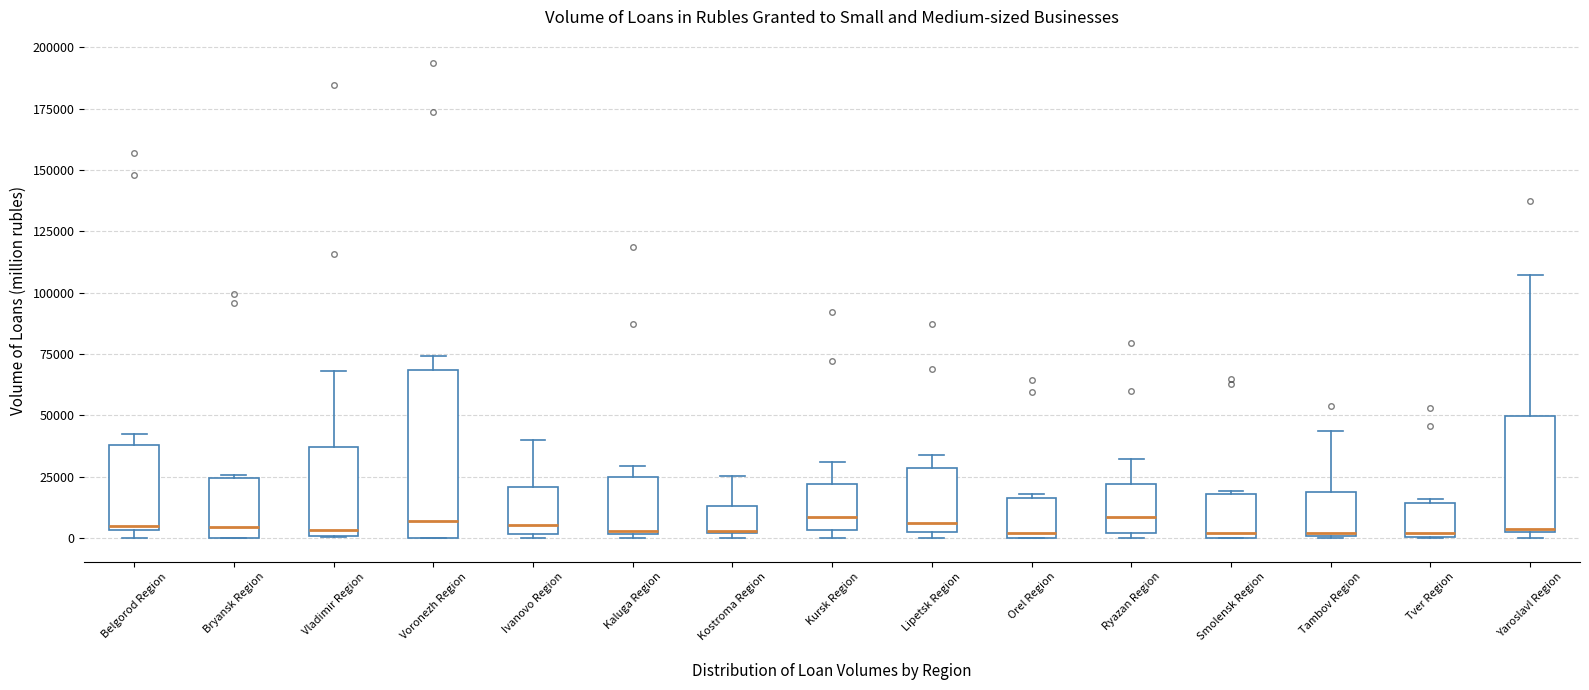

Reading left to right, transcribe this box plot: for each box, give where its median line is, the range the box spans, and where its two whiskers end, as read against the y-axis. The values are not printed on the chart, so give them approximately, as read against the axis.

Belgorod Region: median 5000 (just above the box's lower edge), box 5000 to 40000, whiskers 0 to 40000 (just above the box's upper edge)
Bryansk Region: median 5000, box 0 to 25000, whiskers 0 to 25000
Vladimir Region: median 5000, box 0 to 35000, whiskers 0 to 70000
Voronezh Region: median 5000, box 0 to 70000, whiskers 0 to 75000
Ivanovo Region: median 5000, box 0 to 20000, whiskers 0 (just below the box's lower edge) to 40000
Kaluga Region: median 5000, box 0 to 25000, whiskers 0 to 30000
Kostroma Region: median 5000 (drawn on the box's lower edge), box 0 to 15000, whiskers 0 (just below the box's lower edge) to 25000
Kursk Region: median 10000, box 5000 to 20000, whiskers 0 to 30000
Lipetsk Region: median 5000, box 0 to 30000, whiskers 0 (just below the box's lower edge) to 35000
Orel Region: median 0 (just above the box's lower edge), box 0 to 15000, whiskers 0 to 20000
Ryazan Region: median 10000, box 0 to 20000, whiskers 0 (just below the box's lower edge) to 30000
Smolensk Region: median 0 (just above the box's lower edge), box 0 to 20000, whiskers 0 to 20000
Tambov Region: median 0, box 0 to 20000, whiskers 0 to 45000
Tver Region: median 0, box 0 to 15000, whiskers 0 to 15000 (just above the box's upper edge)
Yaroslavl Region: median 5000, box 5000 to 50000, whiskers 0 to 105000